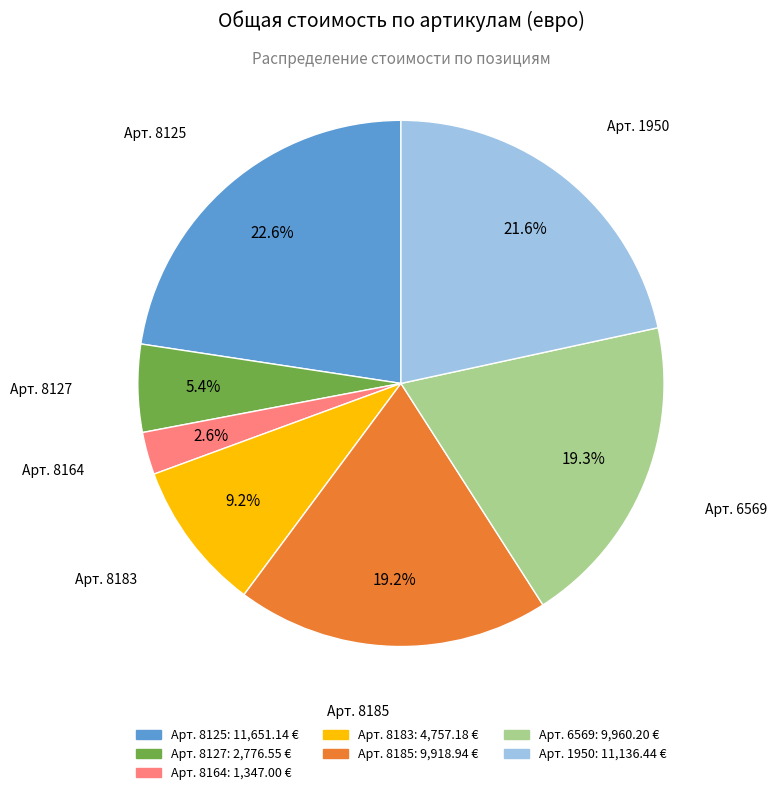

Is there any slice that represents more than half of the pie?

No